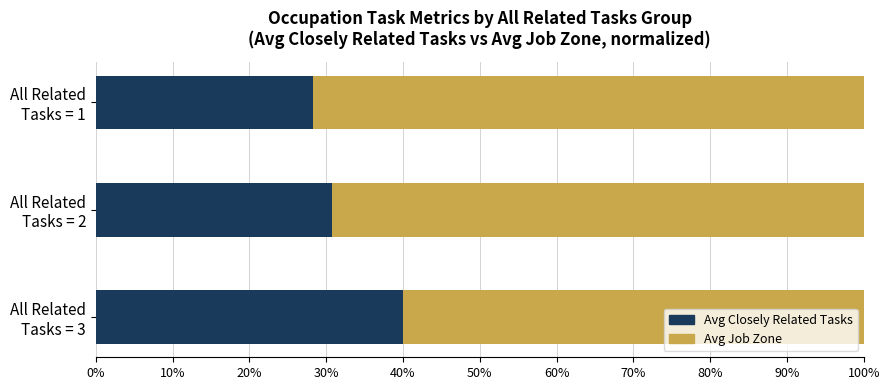

How many bars are there in total?

6